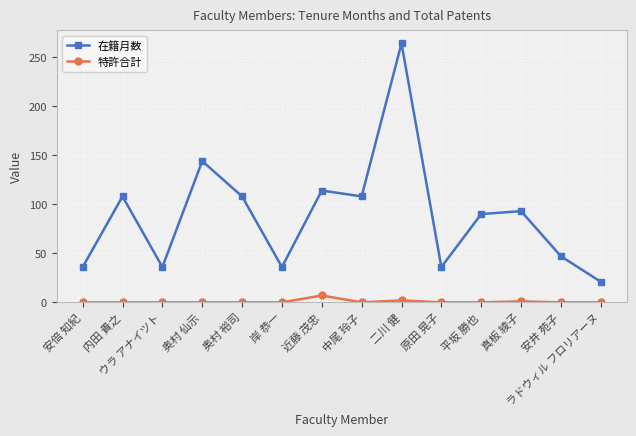

True or false: 特許合計 and 在籍月数 intersect in this chart.

False